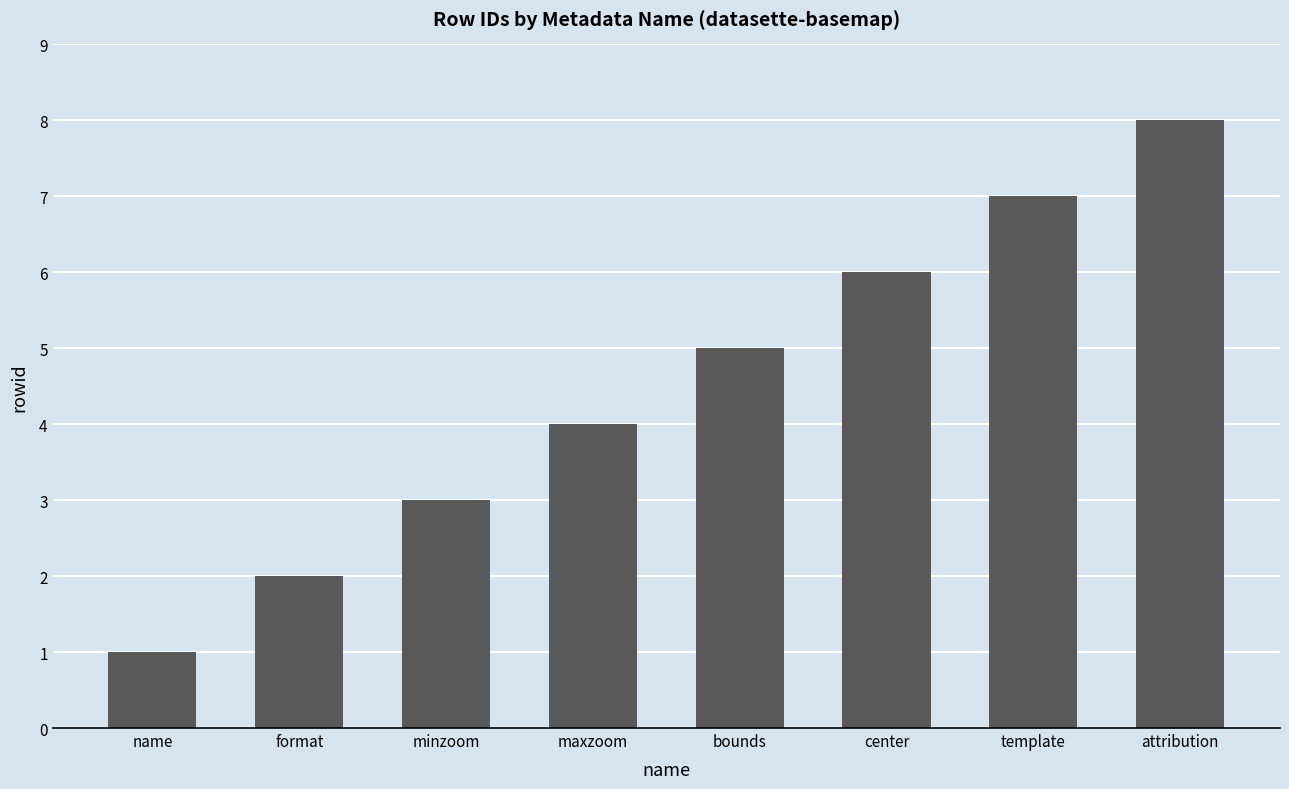

Reading left to right, extract all data points from this chart.

1	2	3	4	5	6	7	8